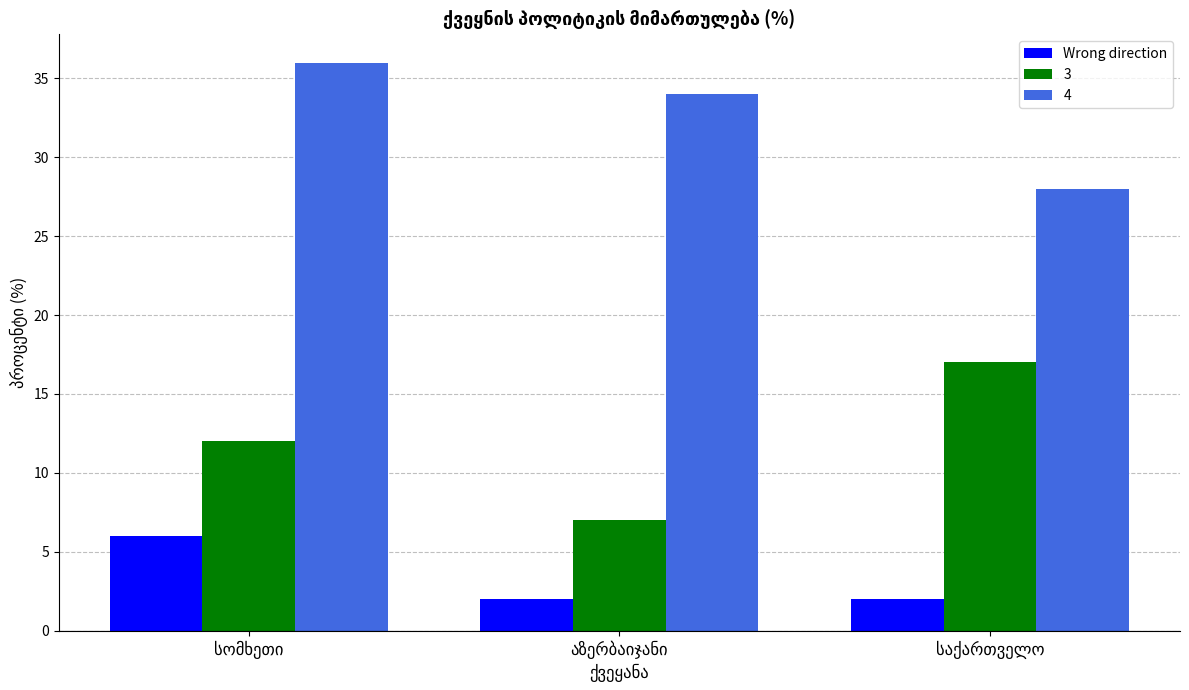

Rank the series by their average value, from highest to lowest.

4, 3, Wrong direction